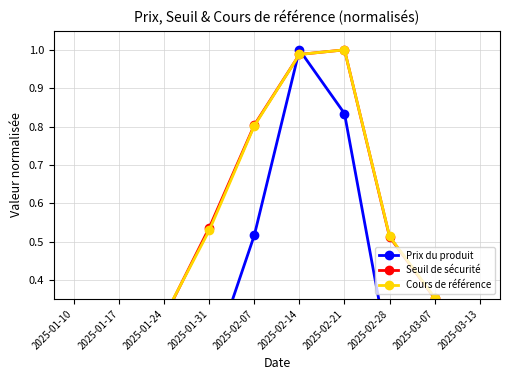

How many times do Prix du produit and Cours de référence cross each other?

2